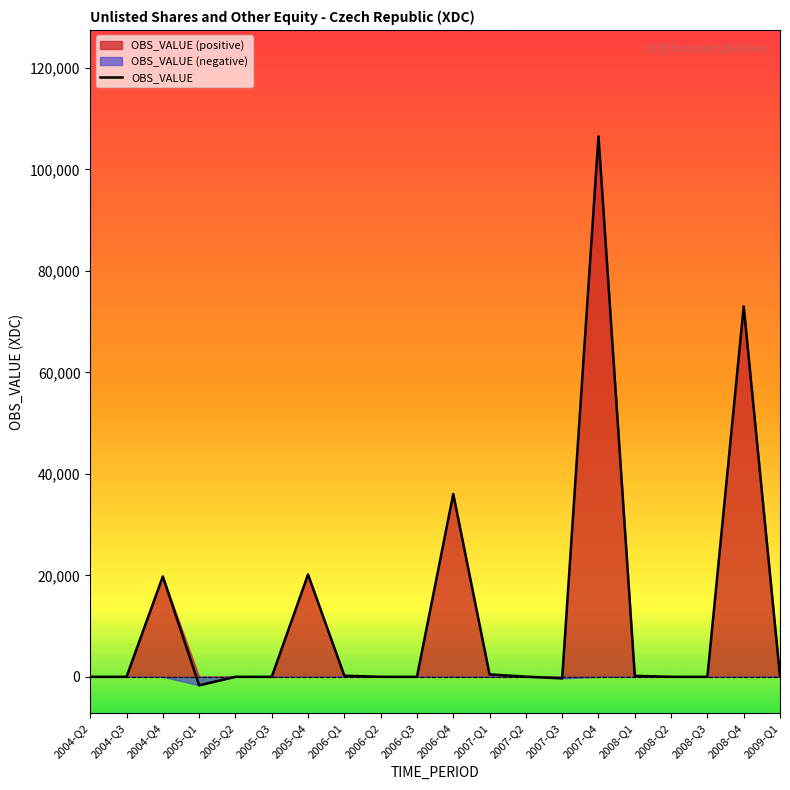

How many data points does each series have?

20